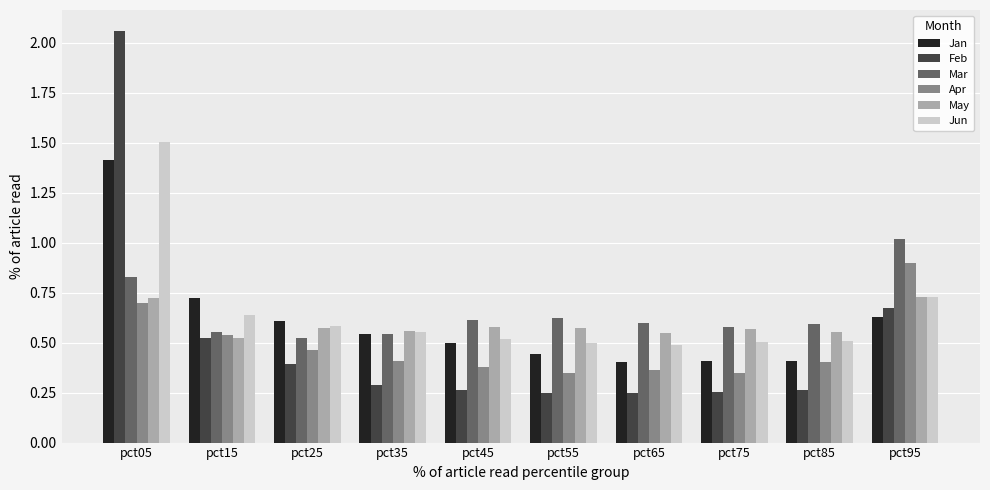

At which category is the sum across all series the highest?

pct05